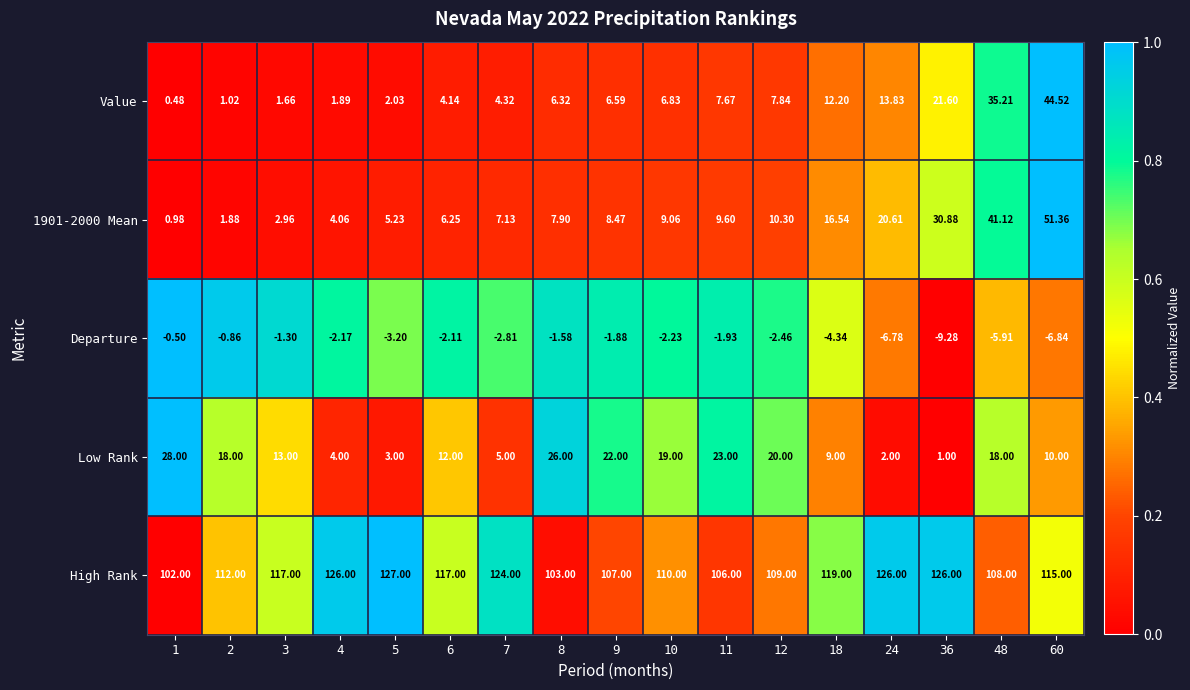

At which category is the sum across all series the highest?

60